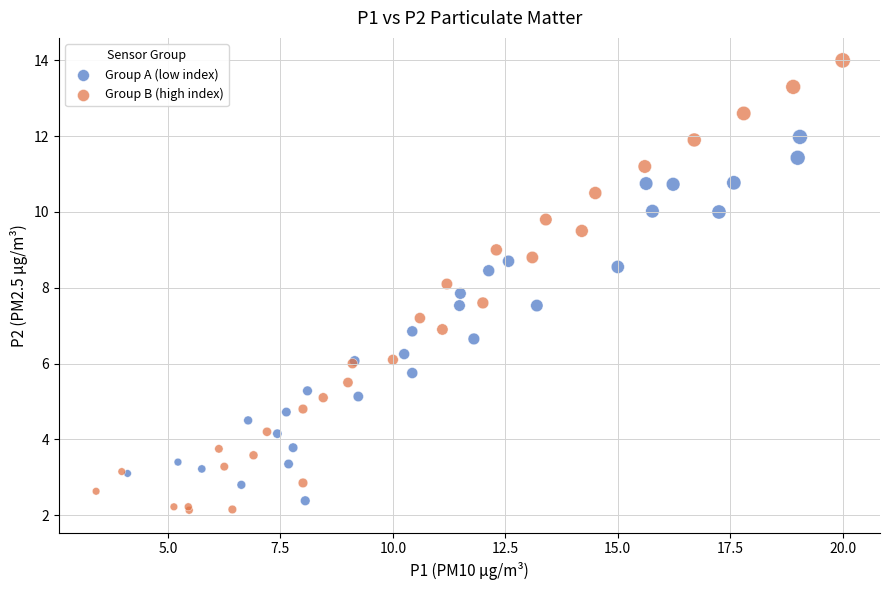

Which series has the largest Y range (max minus min)?

Group B (high index)